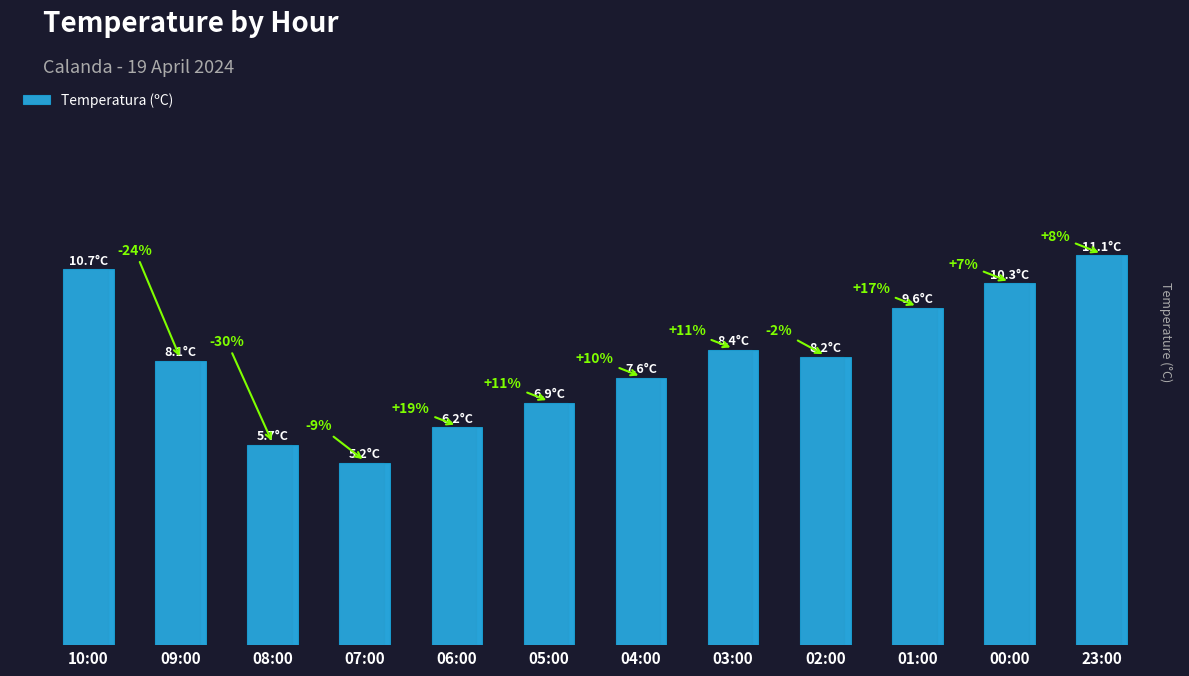

Rank the categories by value from highest to lowest.

23:00, 10:00, 00:00, 01:00, 03:00, 02:00, 09:00, 04:00, 05:00, 06:00, 08:00, 07:00